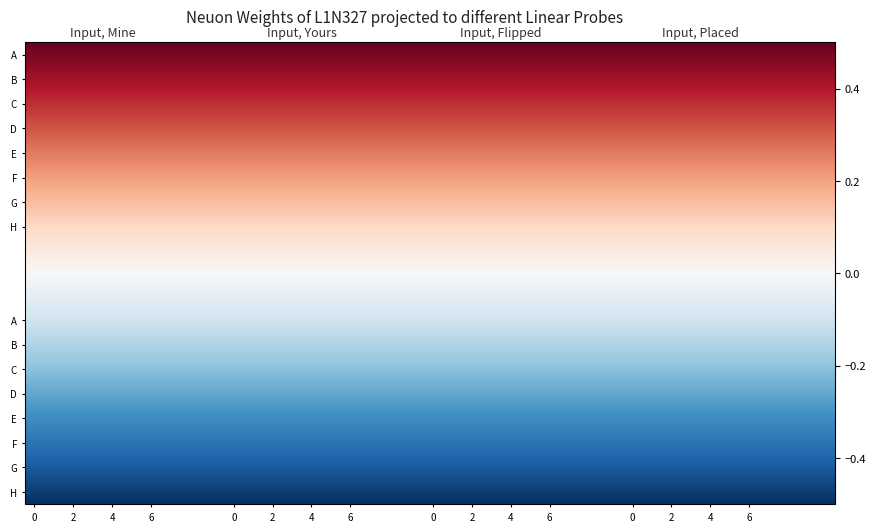

How many negative values does the A series have?

4